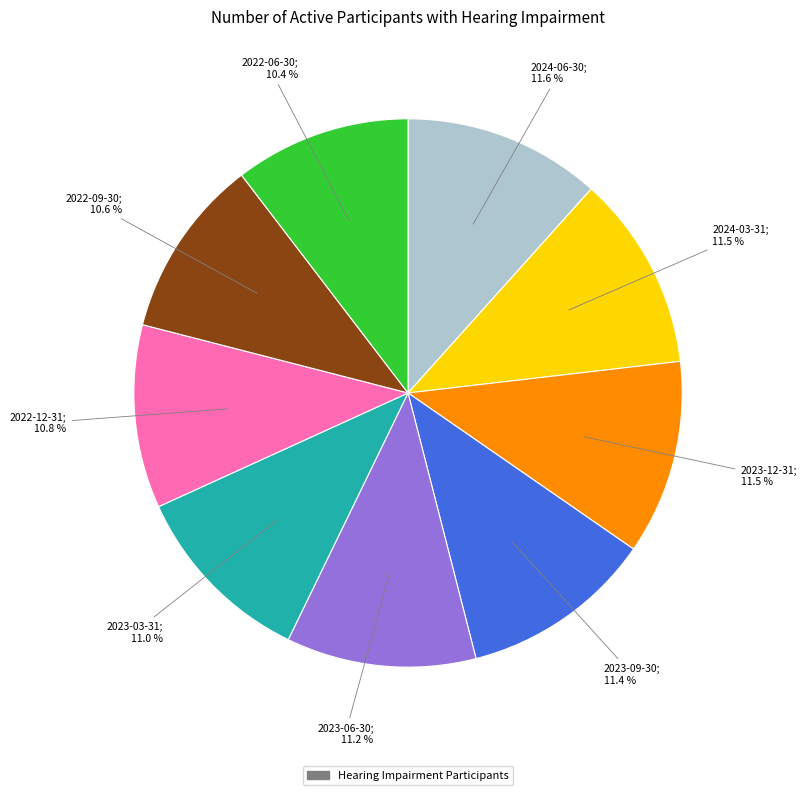

Is there a majority slice in this chart?

No